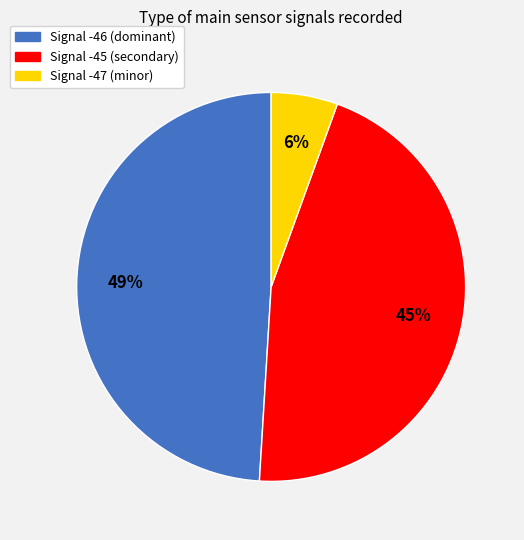

To the nearest percent, what percentage of the pie is Signal -47?

6%